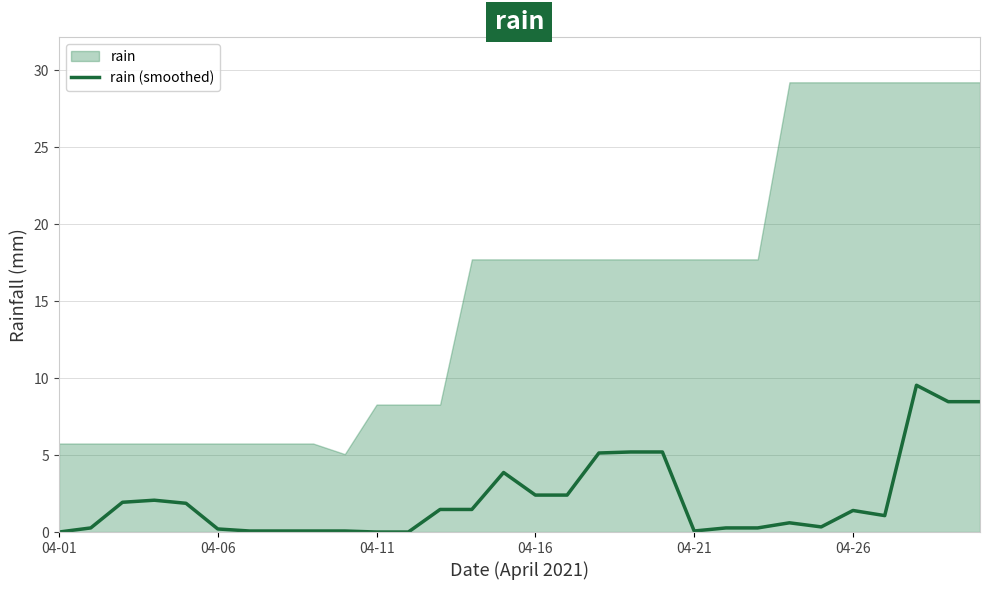

True or false: rain (smoothed) has a value of 0.2 at 04-06.

True